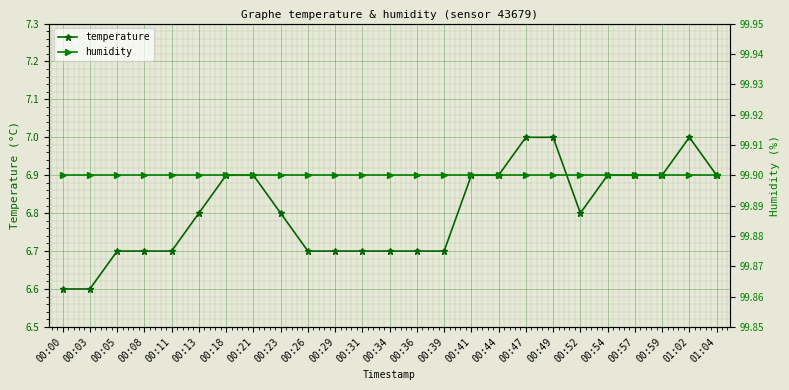

How many lines are shown in the chart?

2